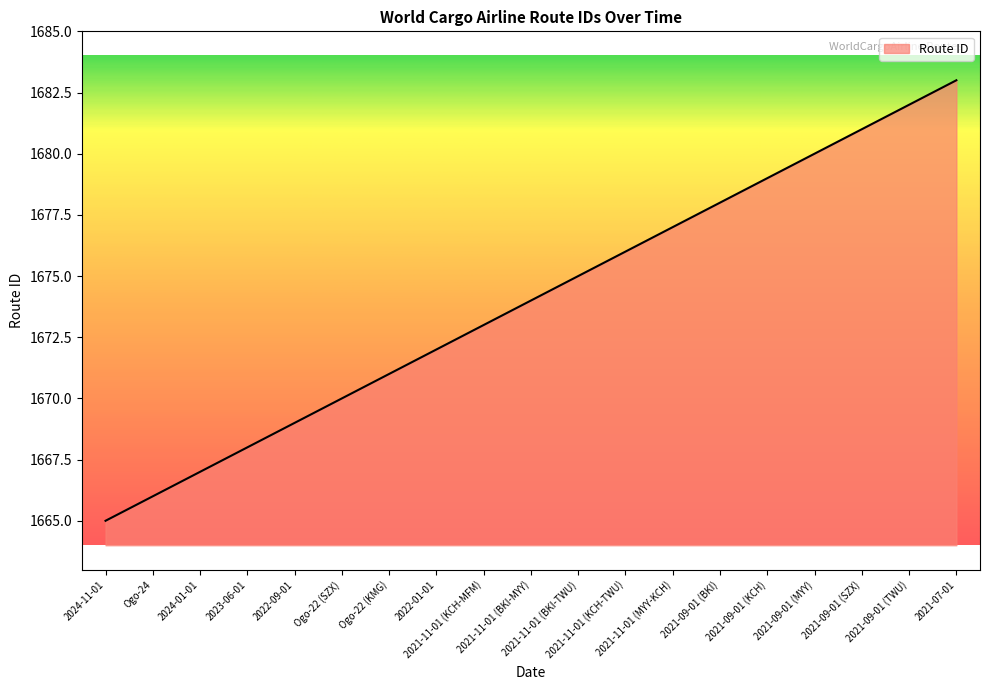

The chart shows a value of 689 at 2021-11-01 (KCH-TWU). True or false?

False